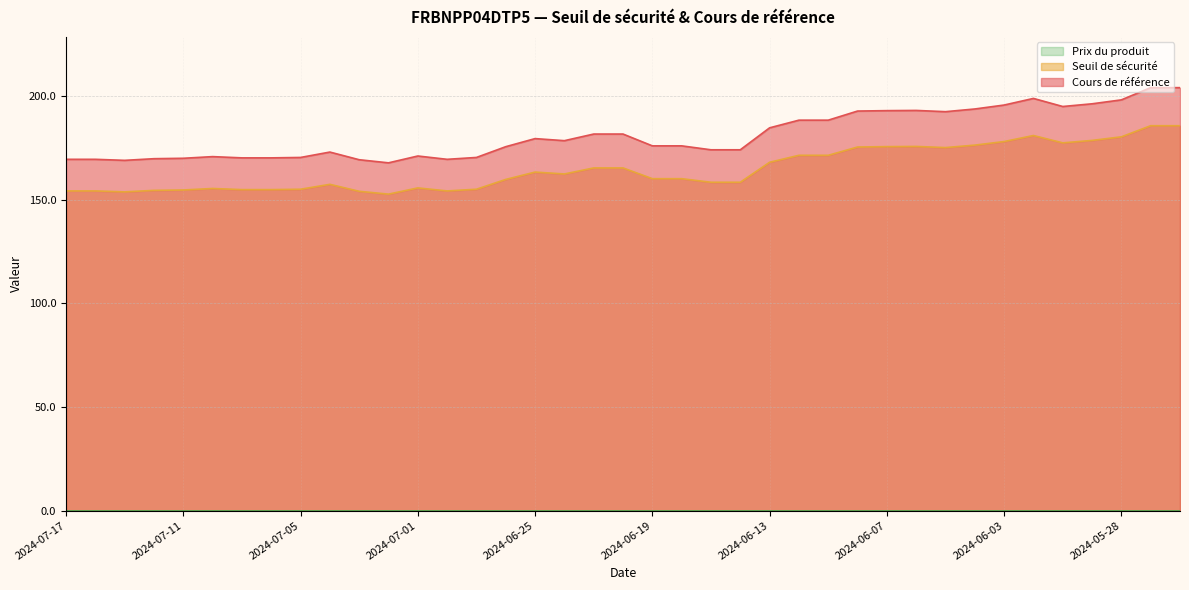

What is the label of the 36th point from the right?

2024-07-12